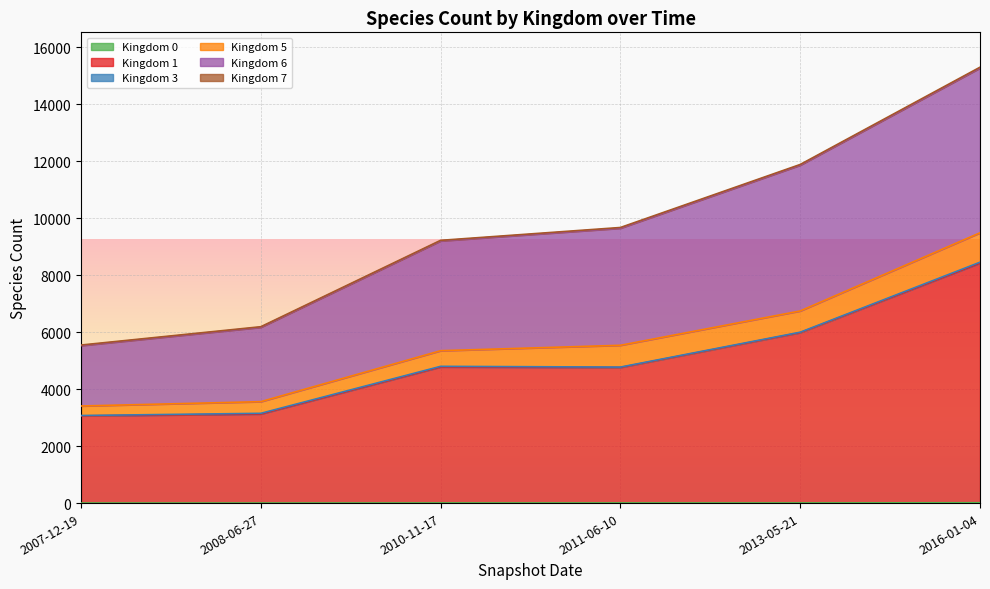

At which category is the sum across all series the highest?

2016-01-04